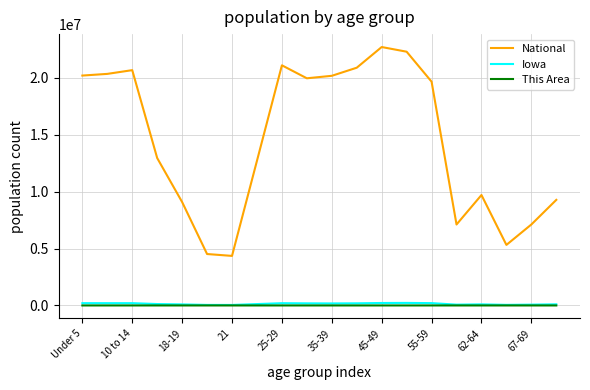

What is the highest value of the National series?

22708591